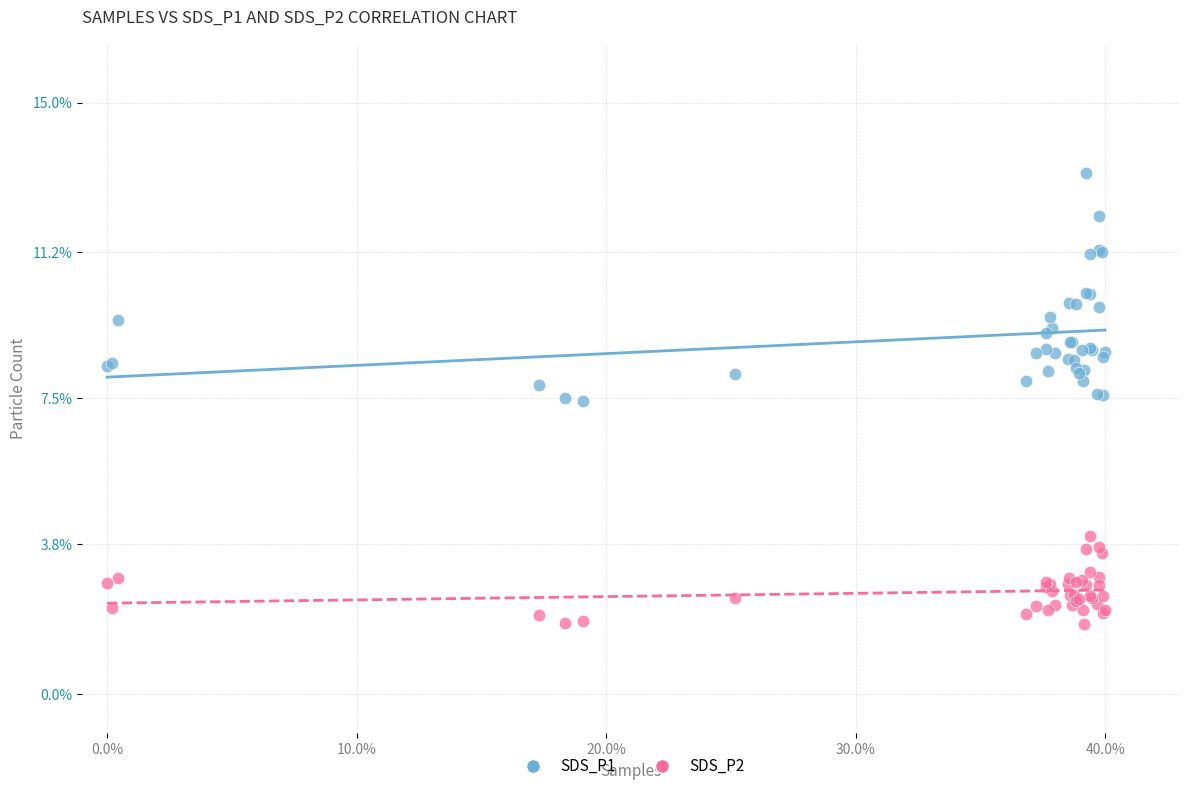

Which series reaches the minimum Y coordinate?

SDS_P2